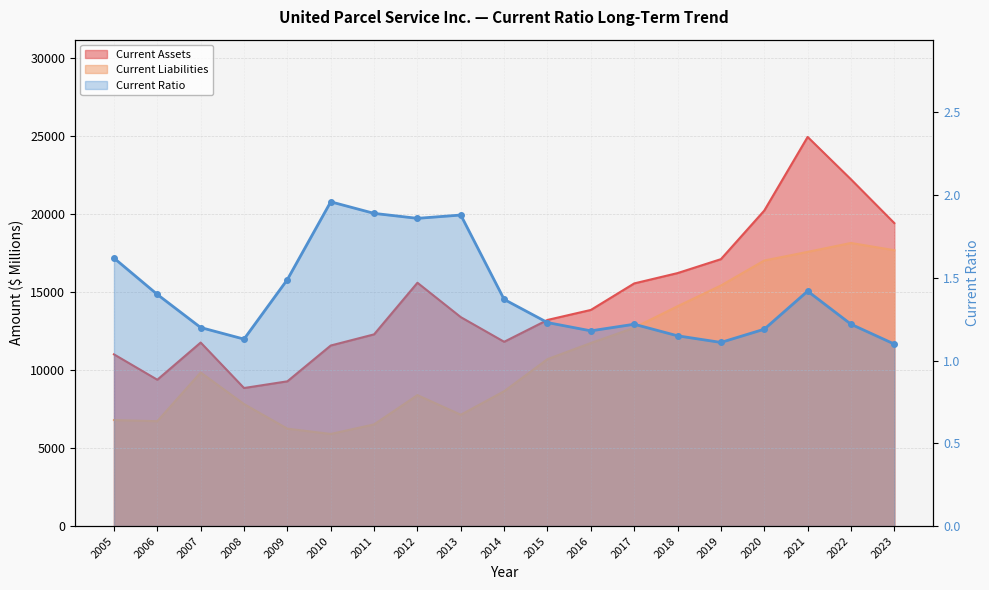

What is the value of the Current Ratio point at the 9th from the left?

1.9